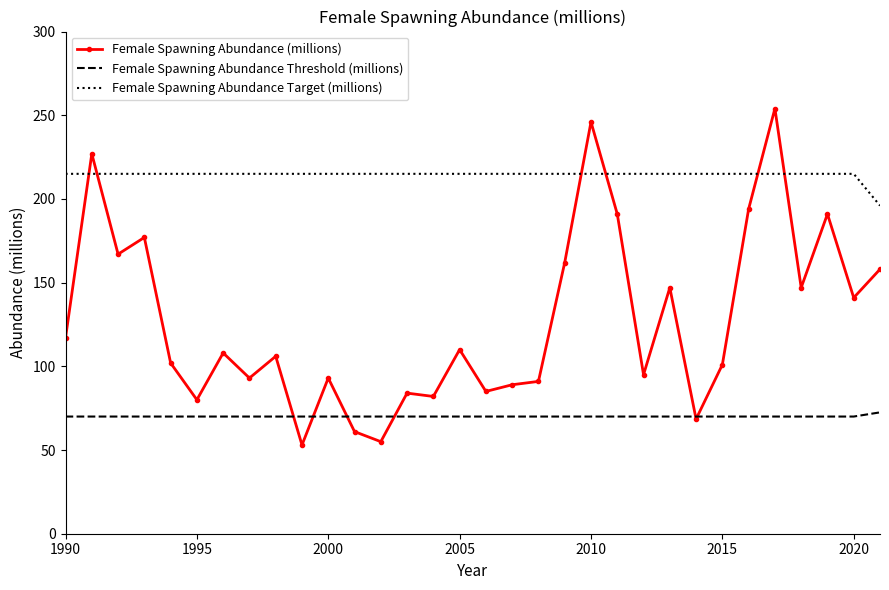

What is the smallest value displayed?

53.0